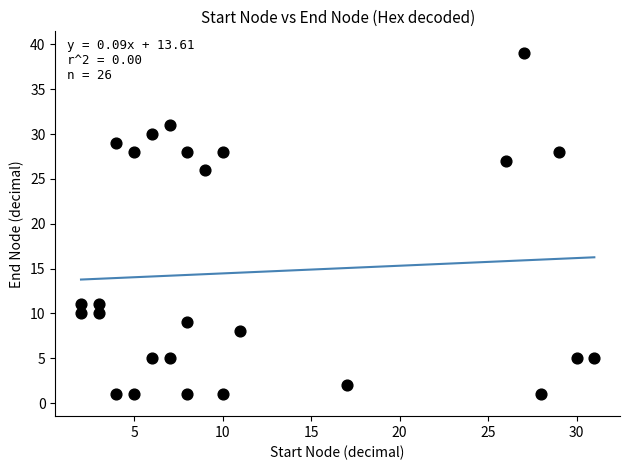

What Y value in the scatter plot is closest to 20?

26